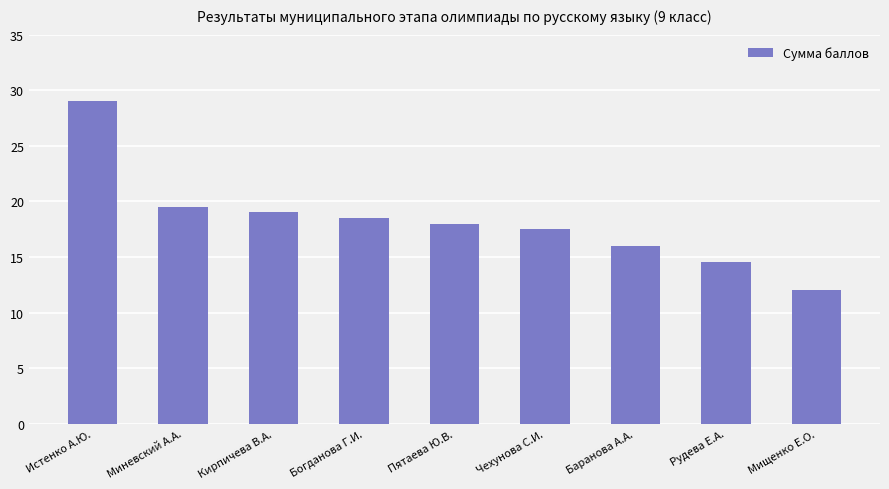

Is it true that the value at Рудева Е.А. is 18.9?

False